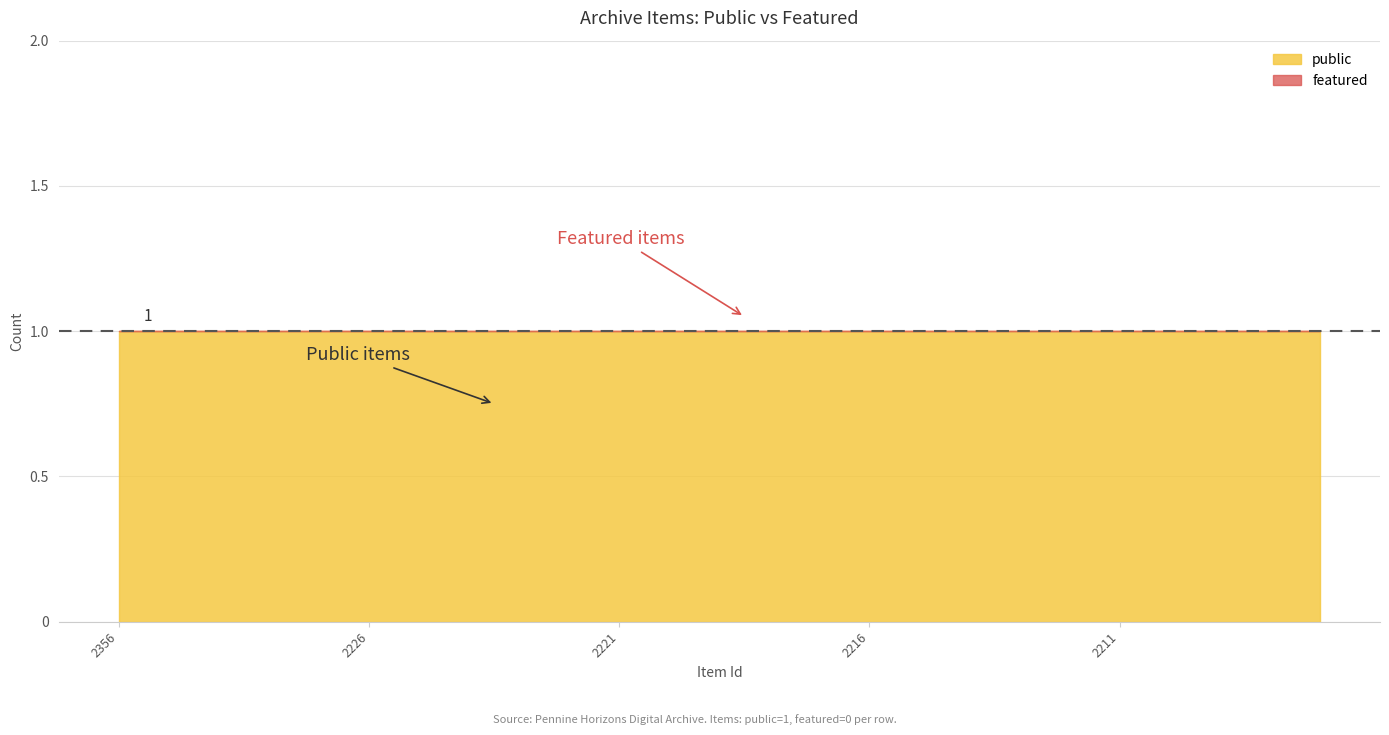

What is the maximum value shown in the chart?

1